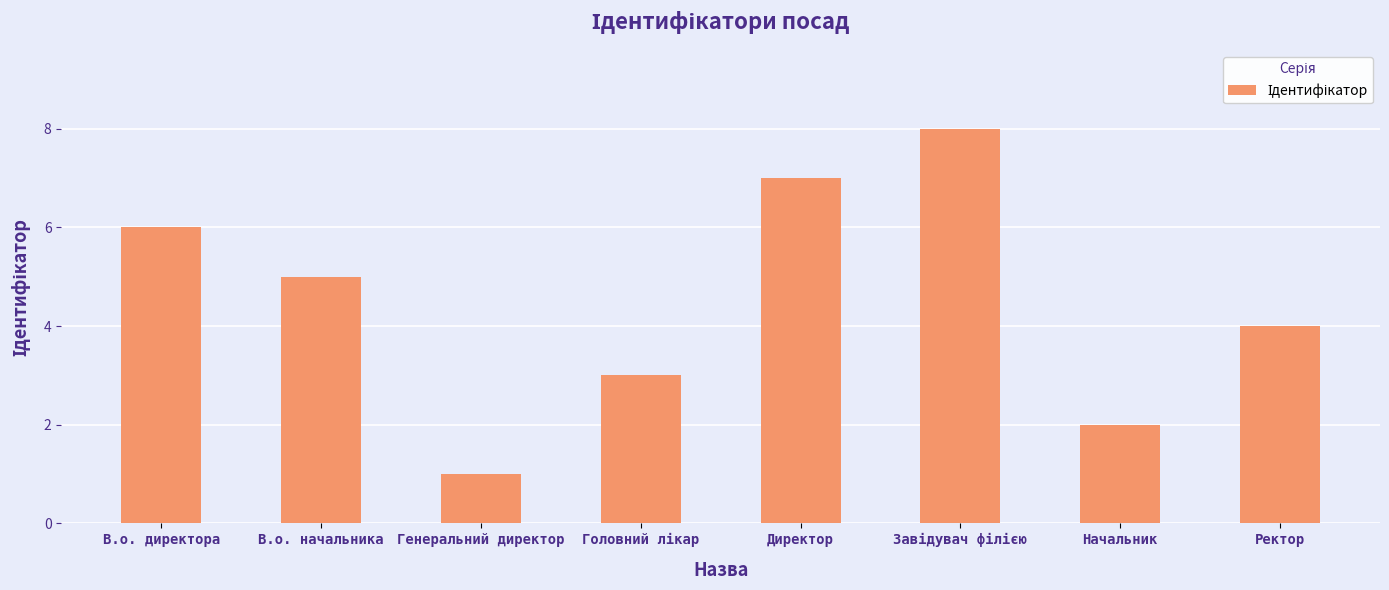

What is the difference between the maximum and minimum values?

7